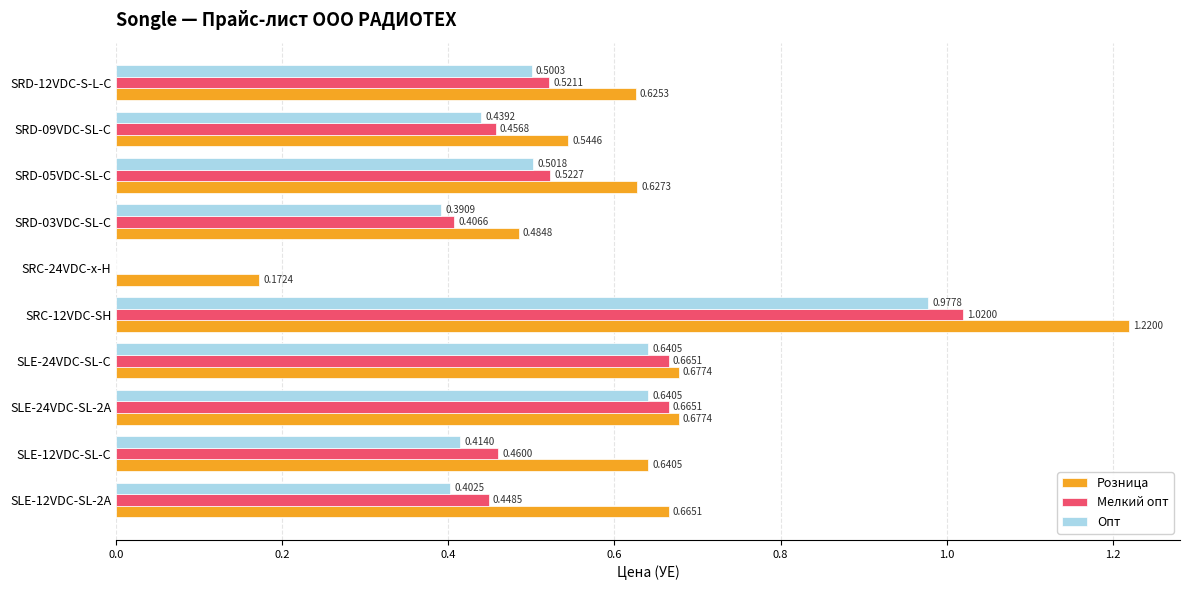

What is the sum of the Мелкий опт values at SLE-24VDC-SL-2A and SLE-12VDC-SL-C?

1.1